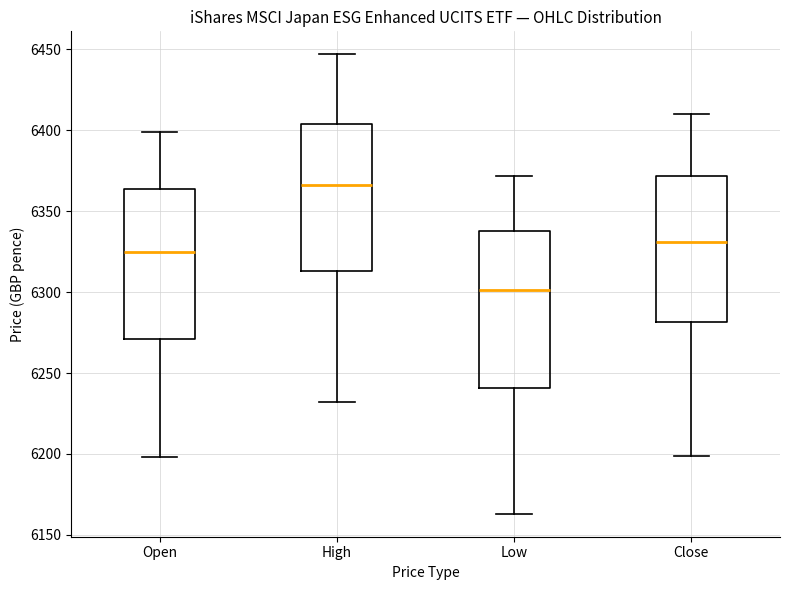

Where does the median line of the box for Close sit on the y-axis? The values are not printed on the chart, so give them approximately, as read against the axis.

6330